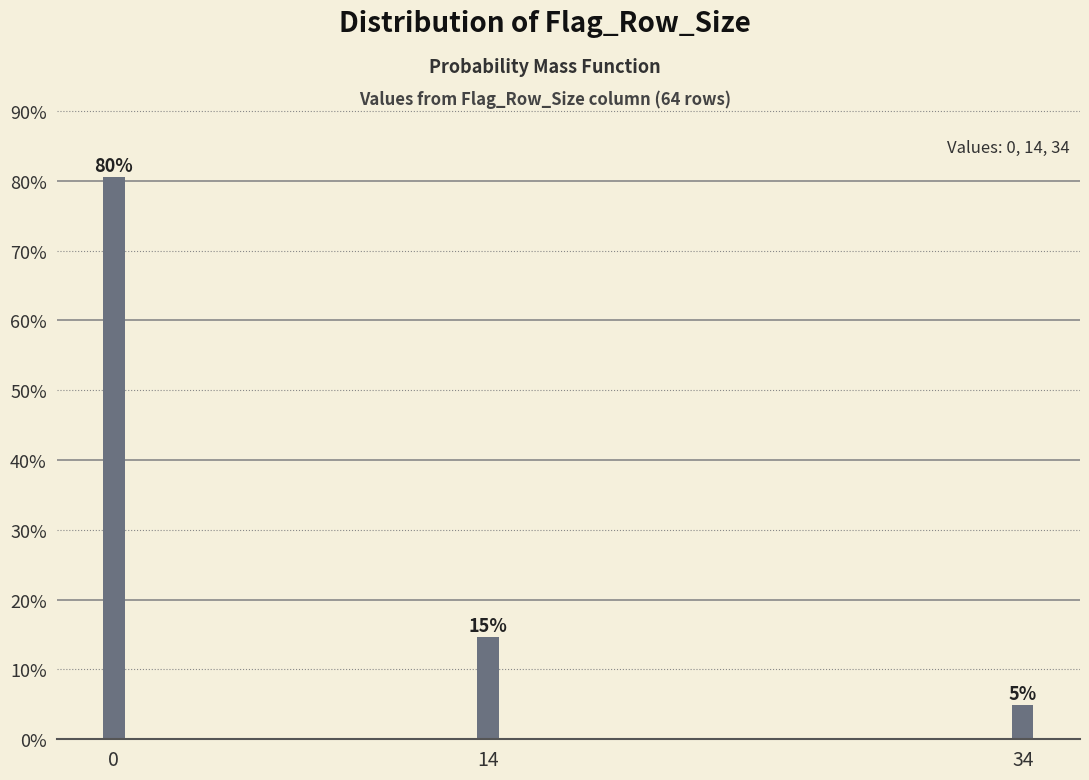

How many bars are there in total?

3